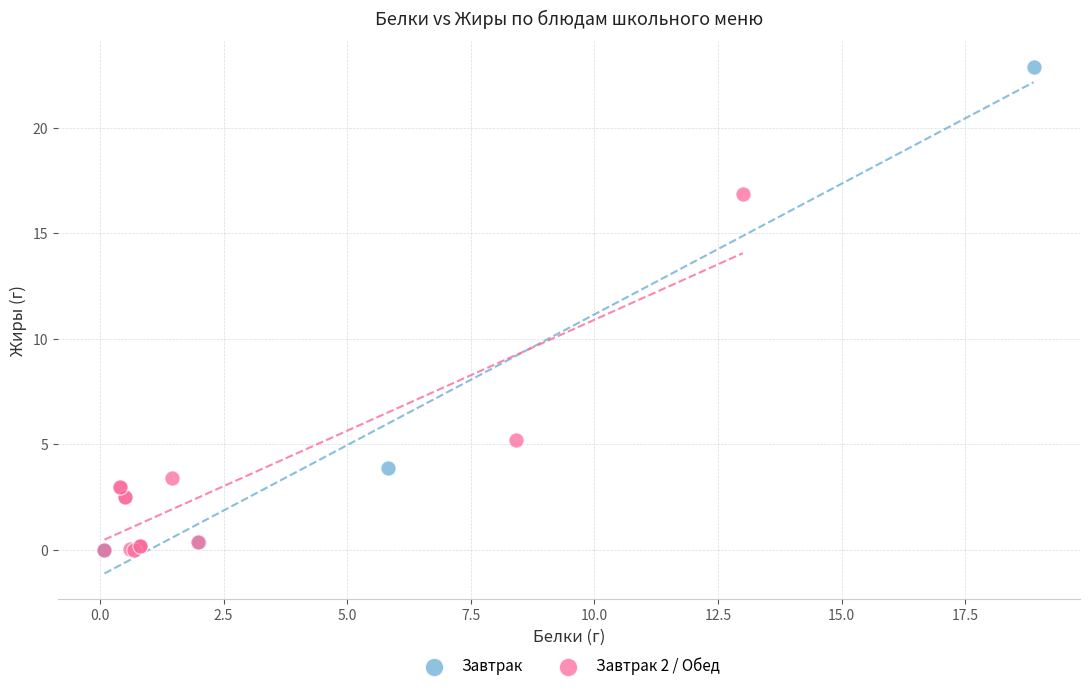

Which series has the widest spread of Y values?

Завтрак